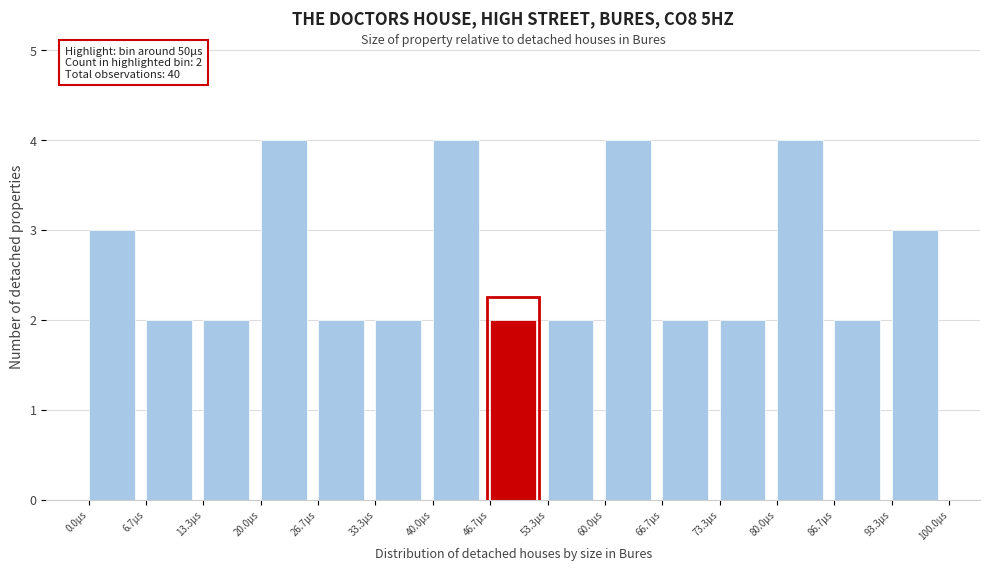

Reading left to right, list all the values displayed in this chart.

3	2	2	4	2	2	4	2	2	4	2	2	4	2	3